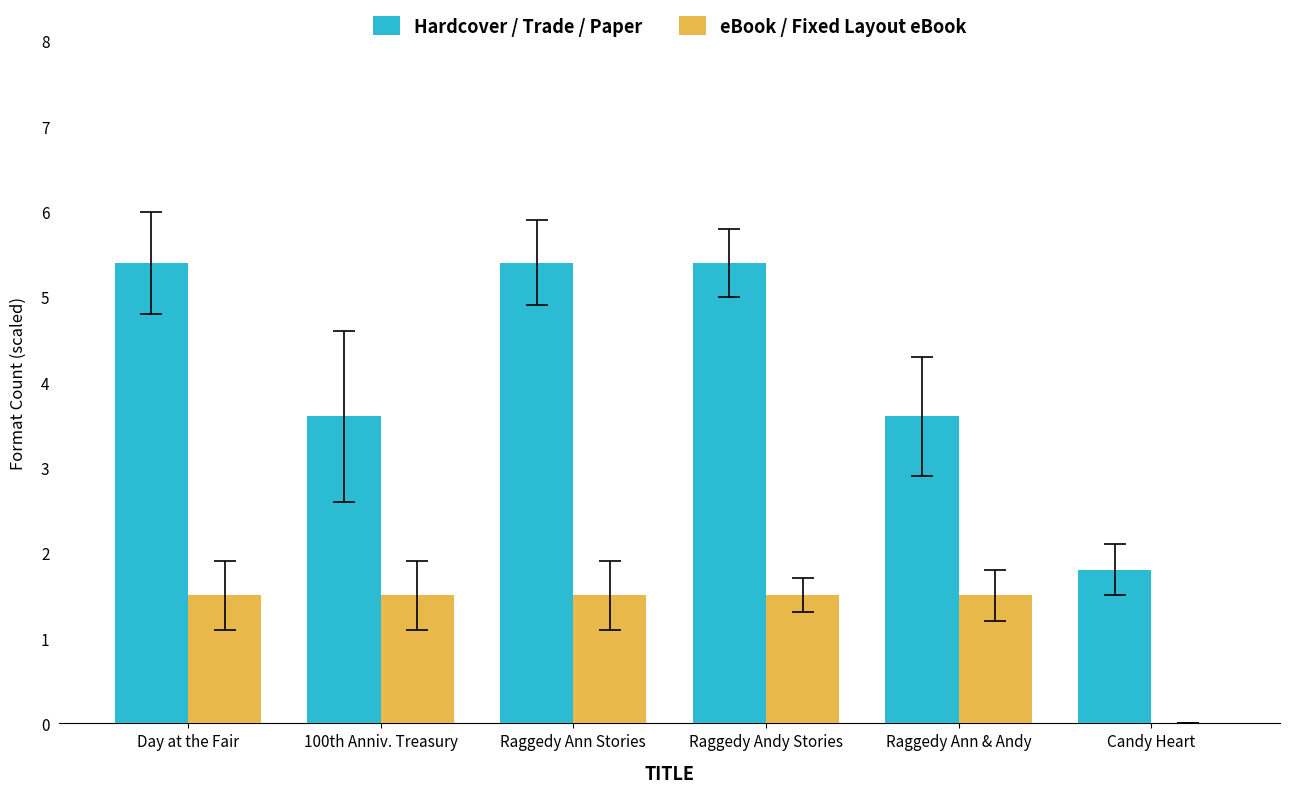

Where does the eBook / Fixed Layout eBook series first go above 1?

Day at the Fair